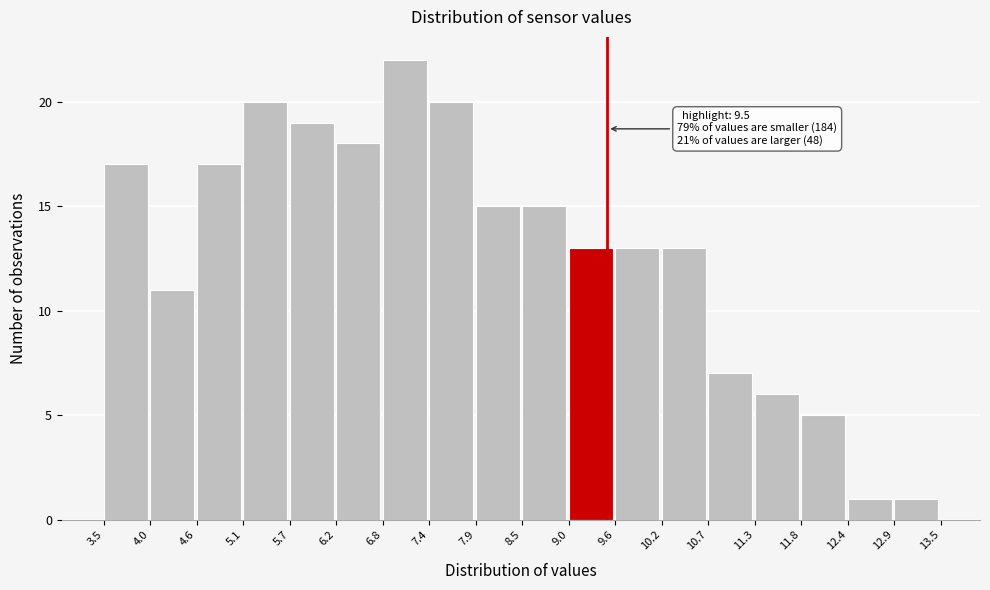

Over which range of the x-axis is the bar tallest?

6.8 to 7.4